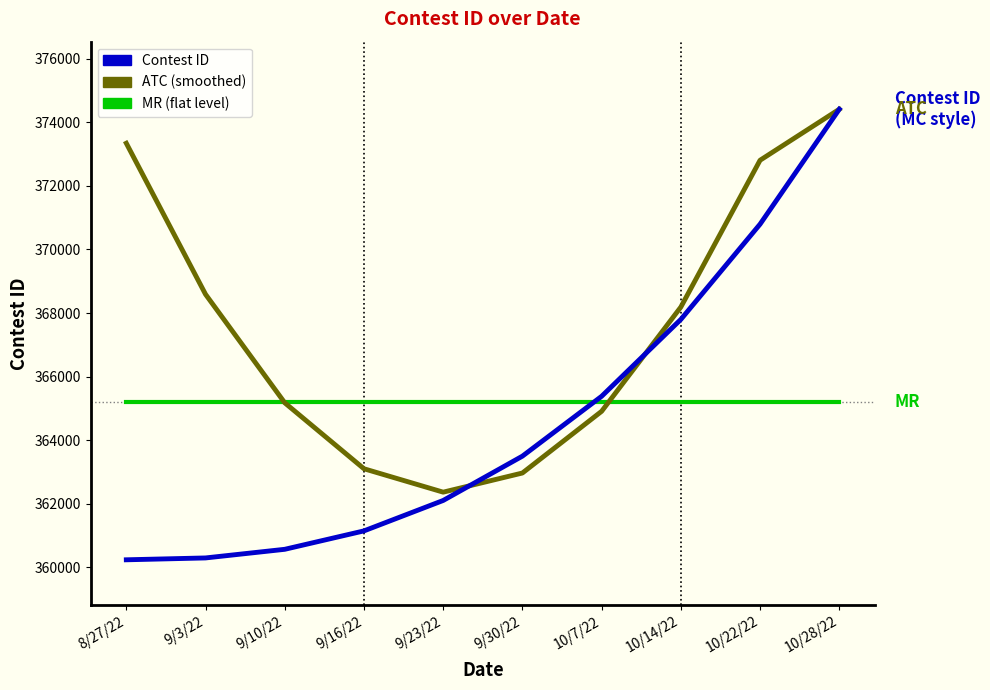

What are all the series names shown in the legend?

Contest ID, ATC (smoothed), MR (flat level)